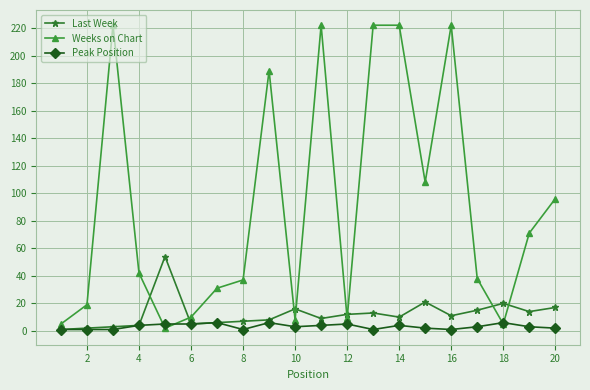

Which series has the widest spread of values?

Weeks on Chart